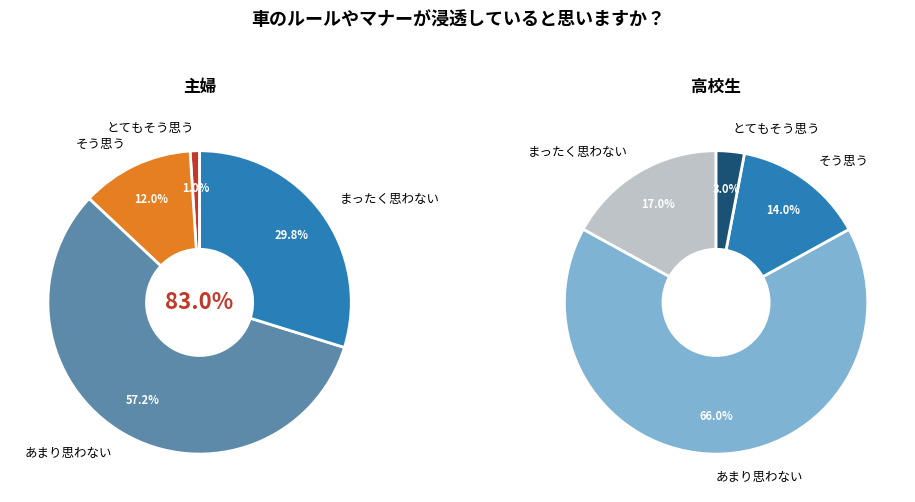

Is the sum of 2 and 1 greater than half?

Yes